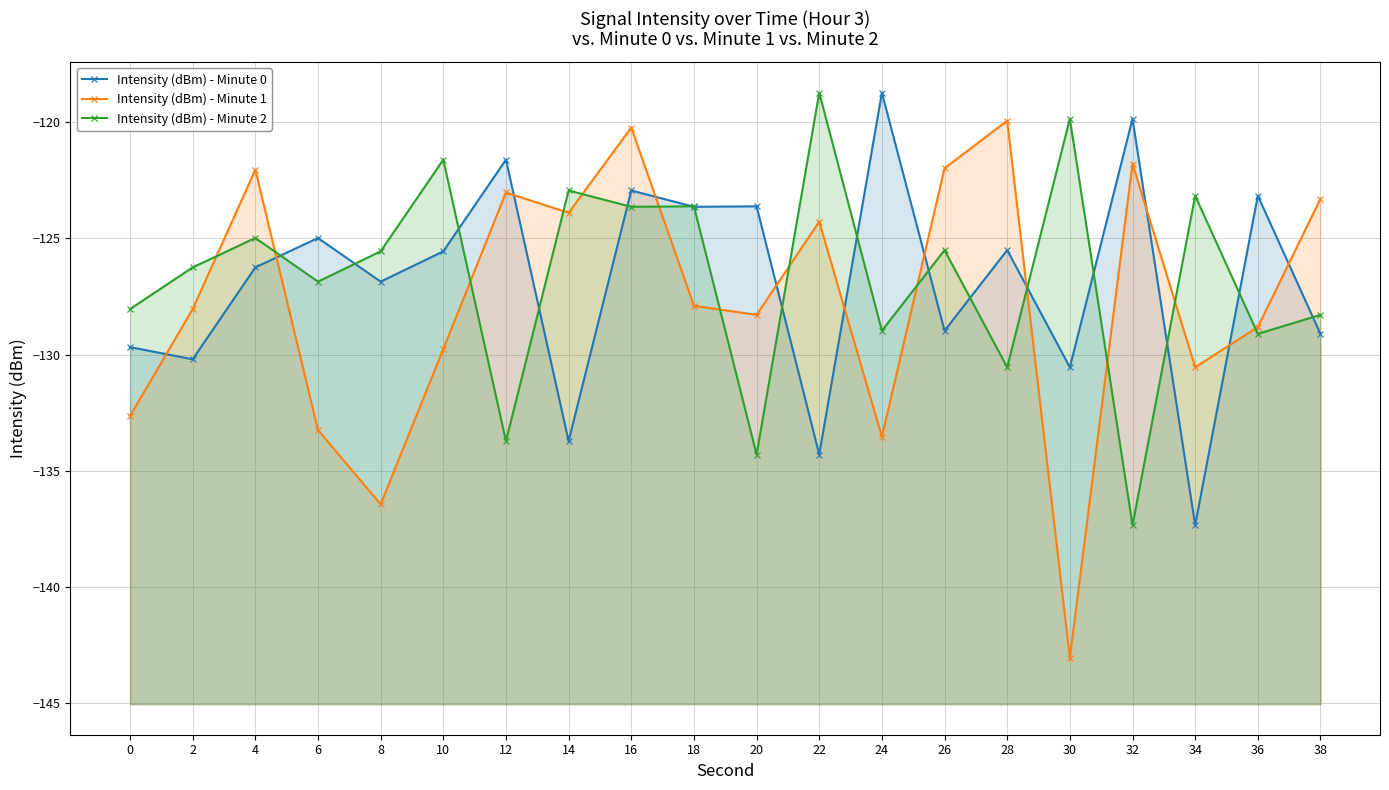

What is the average value of the Intensity (dBm) - Minute 1 series?

-127.6